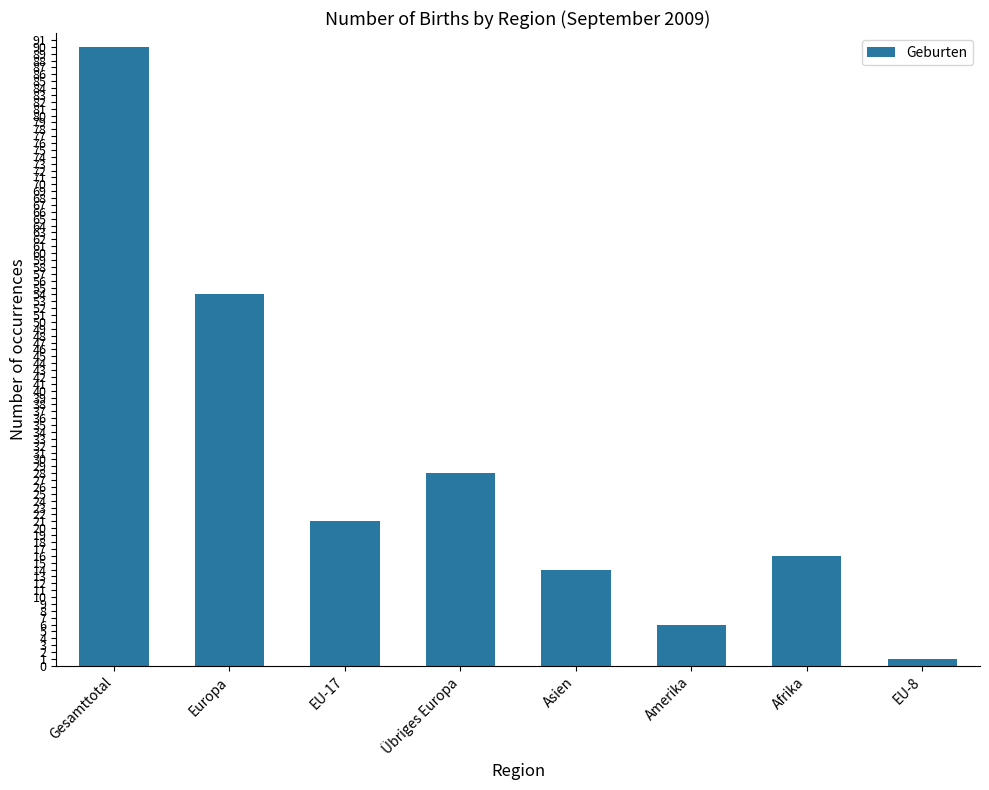

Rank the categories by value from lowest to highest.

EU-8, Amerika, Asien, Afrika, EU-17, Übriges Europa, Europa, Gesamttotal